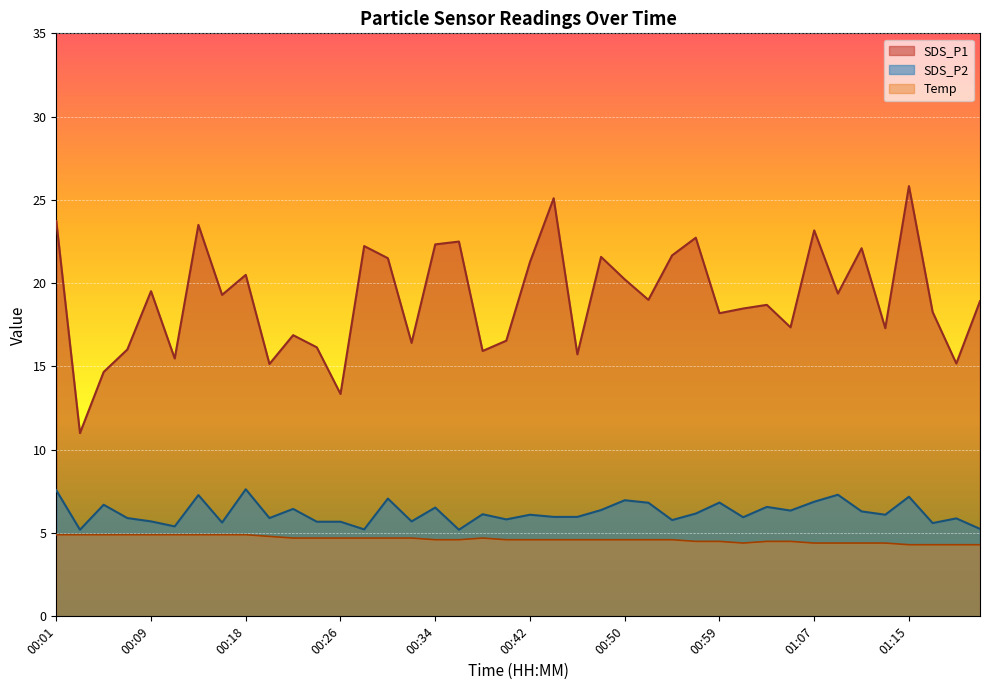

What is the sum of the SDS_P2 values at 00:46 and 00:36?

11.2